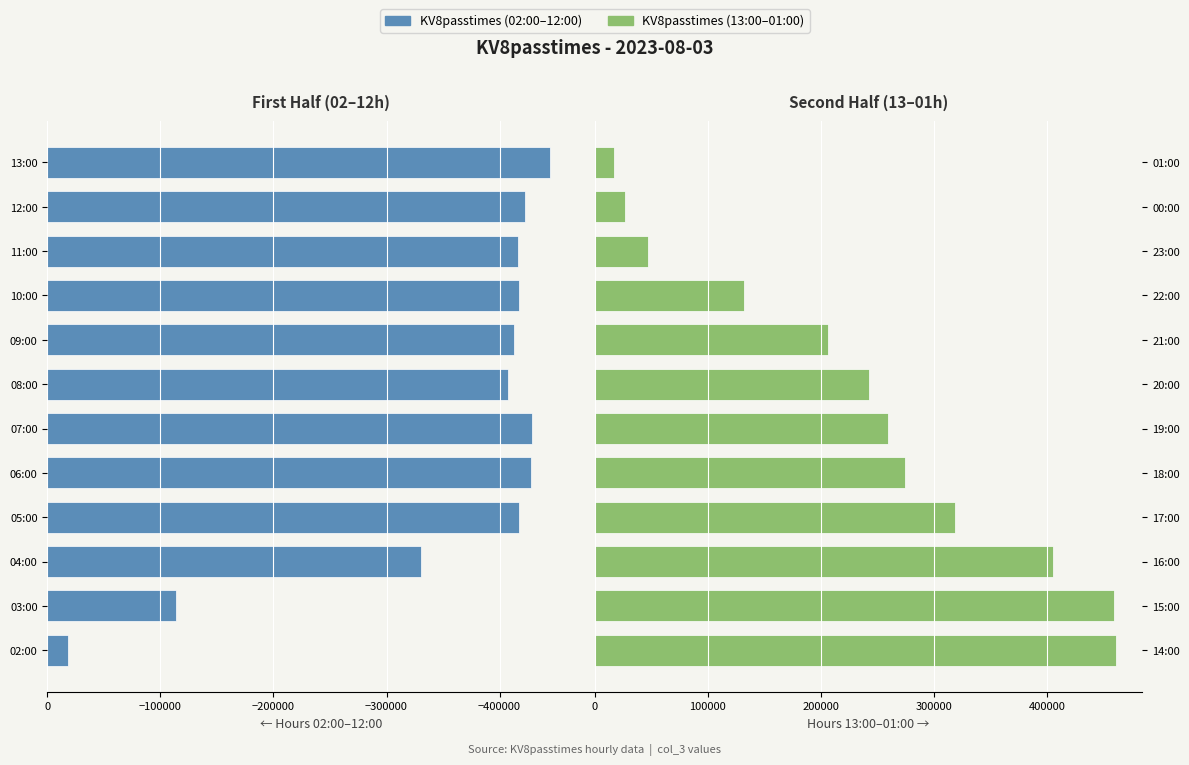

Are the bars grouped side by side (vs. stacked)?

Yes